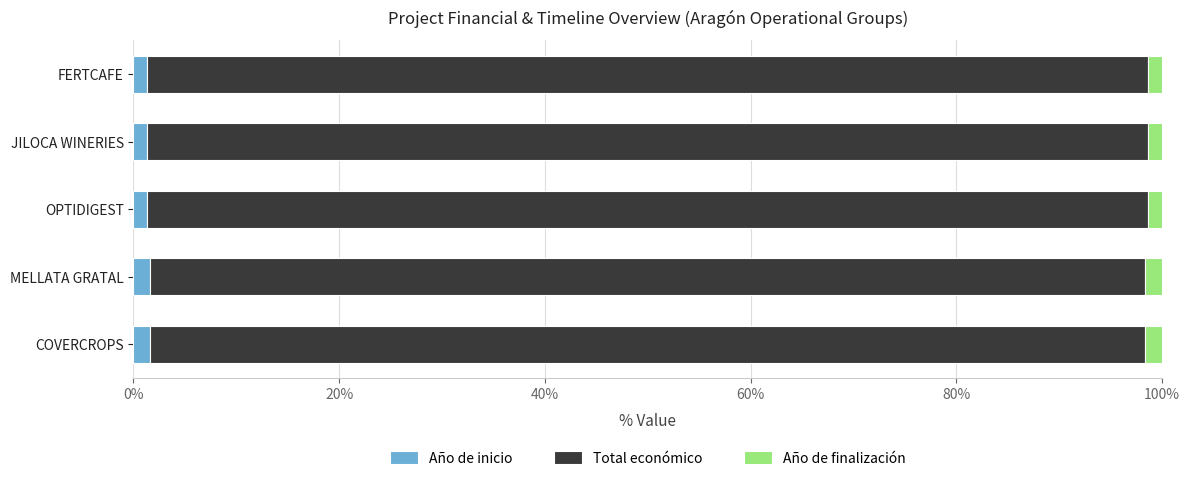

What is the average value of the Año de inicio series?

1.4